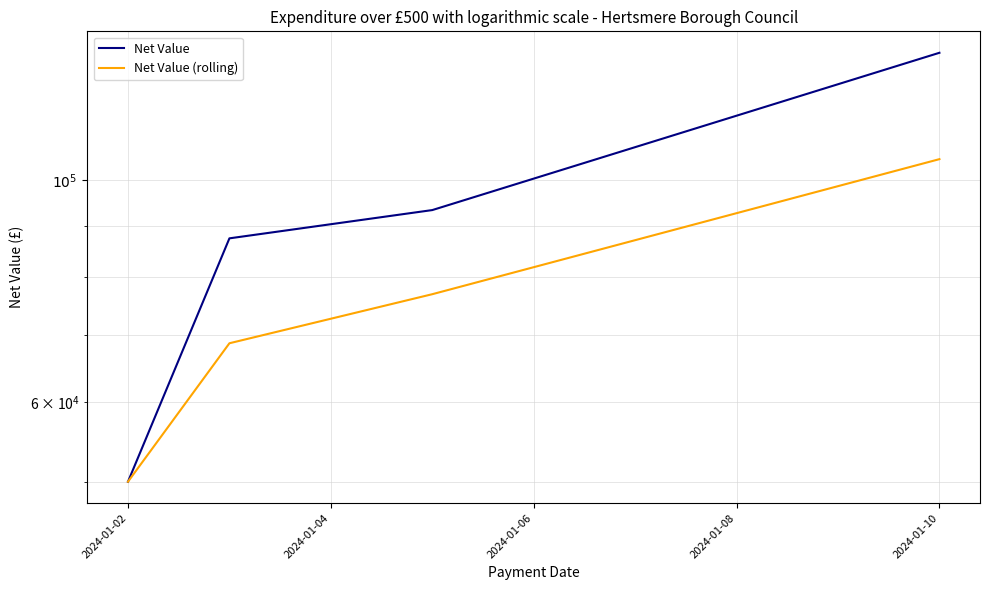

True or false: Net Value and Net Value (rolling) cross at least once.

False